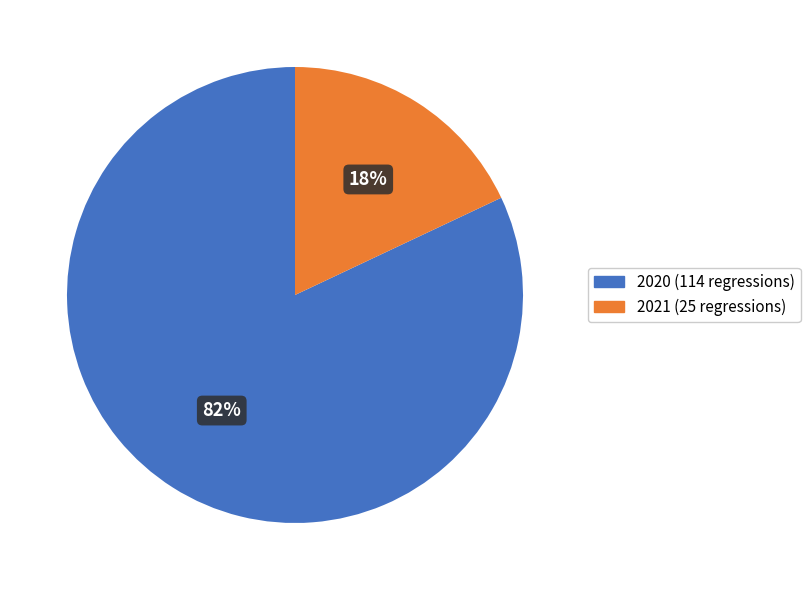

Does any single category account for the majority?

Yes